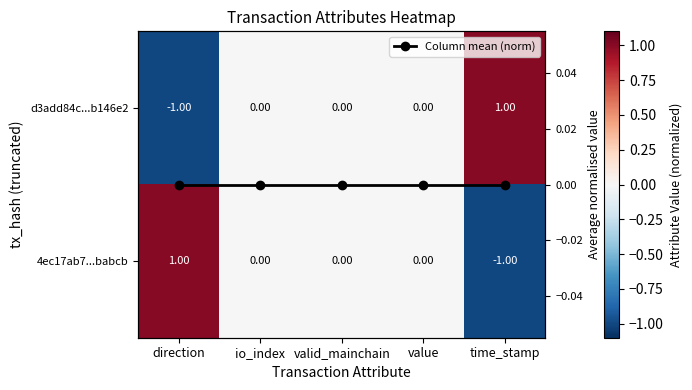

List the series in order of their peak value, lowest first.

Column mean (norm), d3add84c...b146e2, 4ec17ab7...babcb